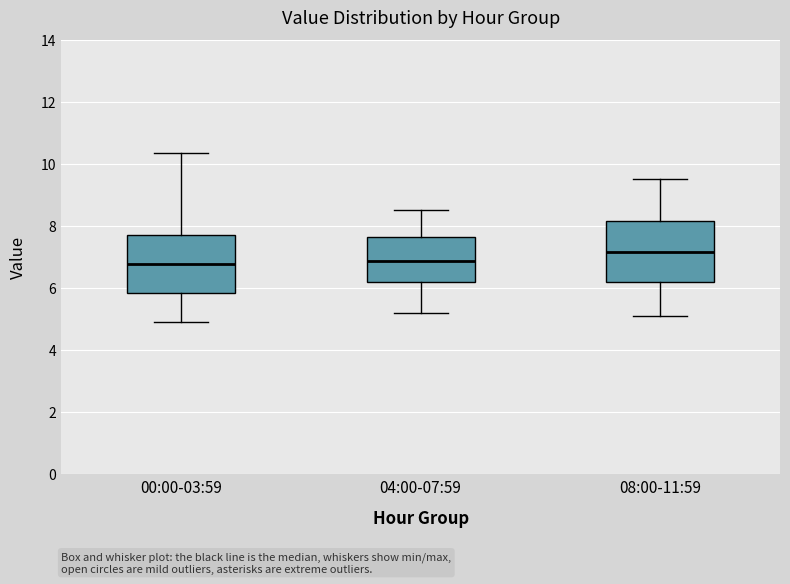

Where does the median line of the box for 04:00-07:59 sit on the y-axis? The values are not printed on the chart, so give them approximately, as read against the axis.

6.8